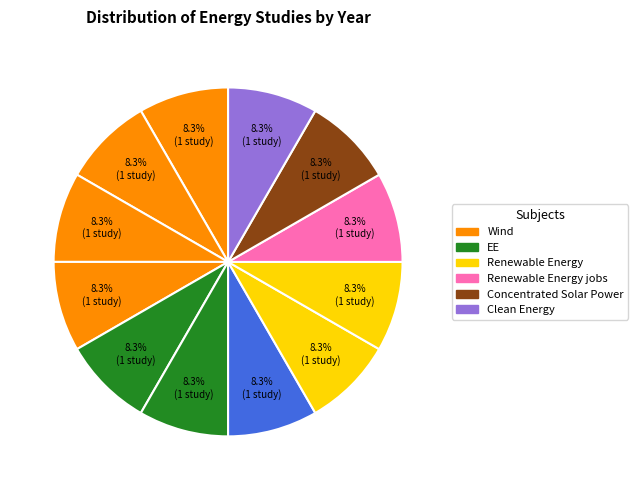

How many slices are in this pie chart?

12